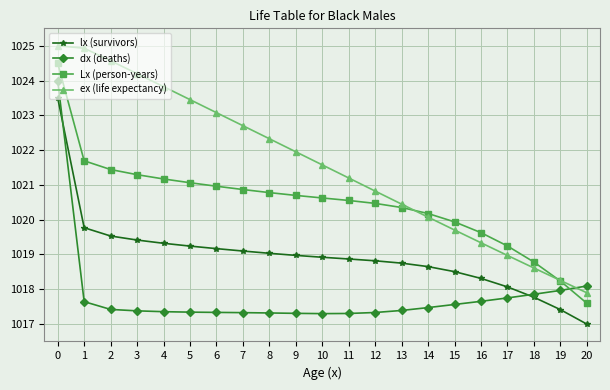

Is it true that Lx (person-years) equals 1463.7 at 8?

False